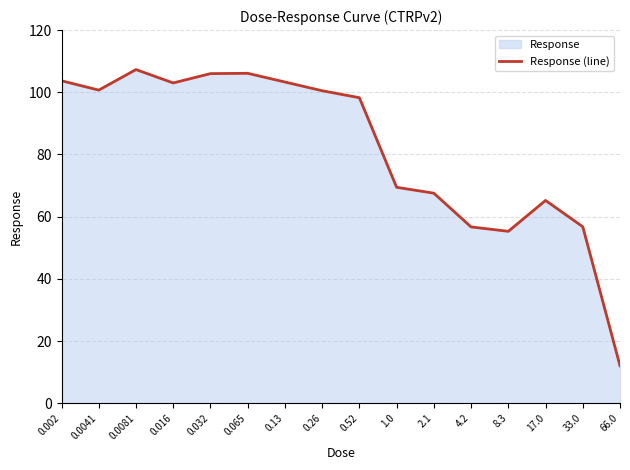

The chart shows a value of 100.7 at 0.0041. True or false?

True